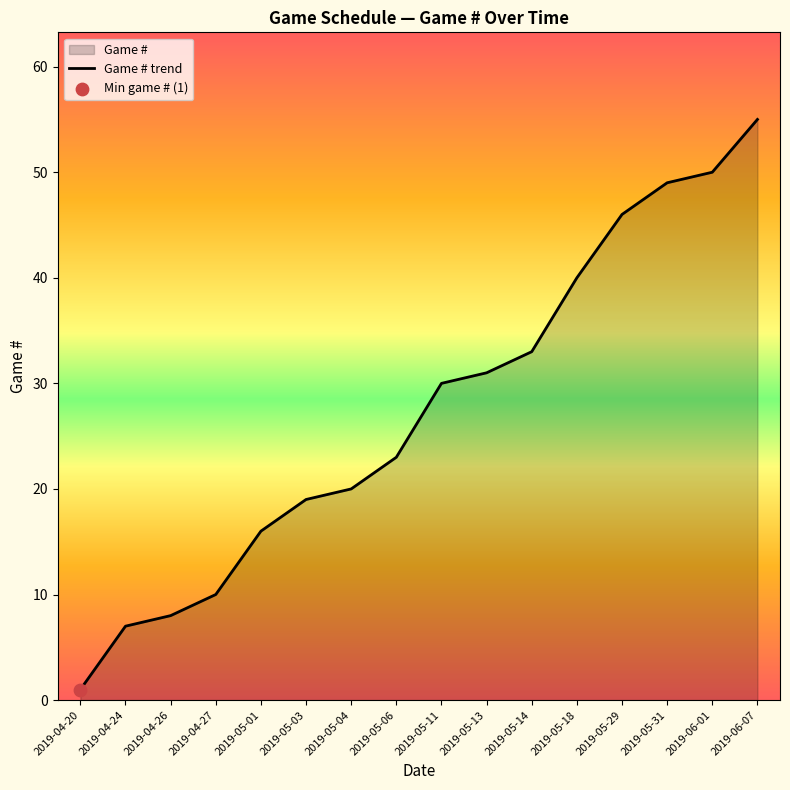

Between 2019-05-04 and 2019-04-26, which is larger?

2019-05-04